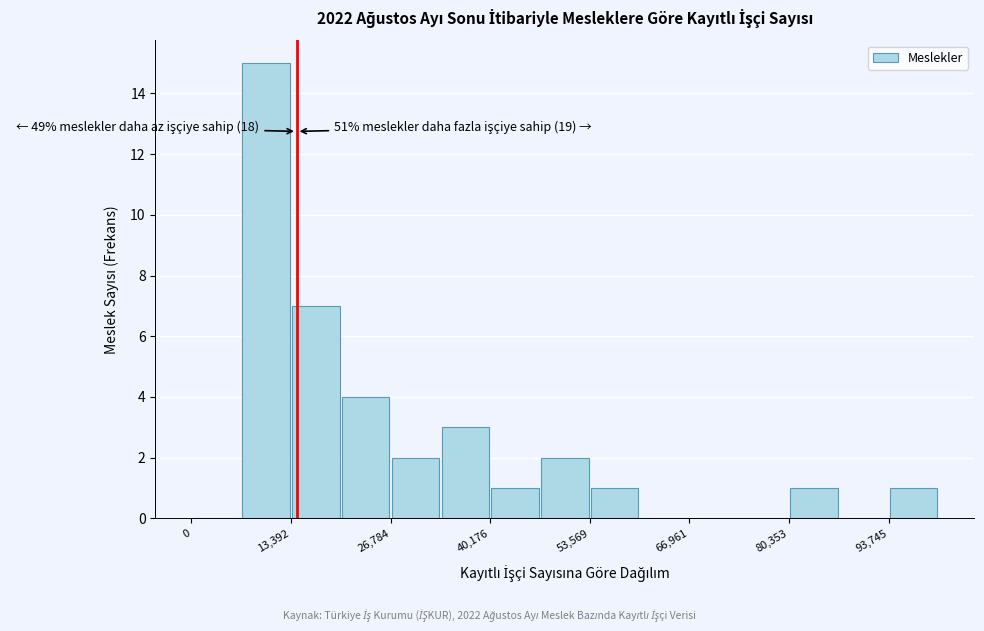

Read against the x-axis, roughly where is the centre of the tallest bar?

10000